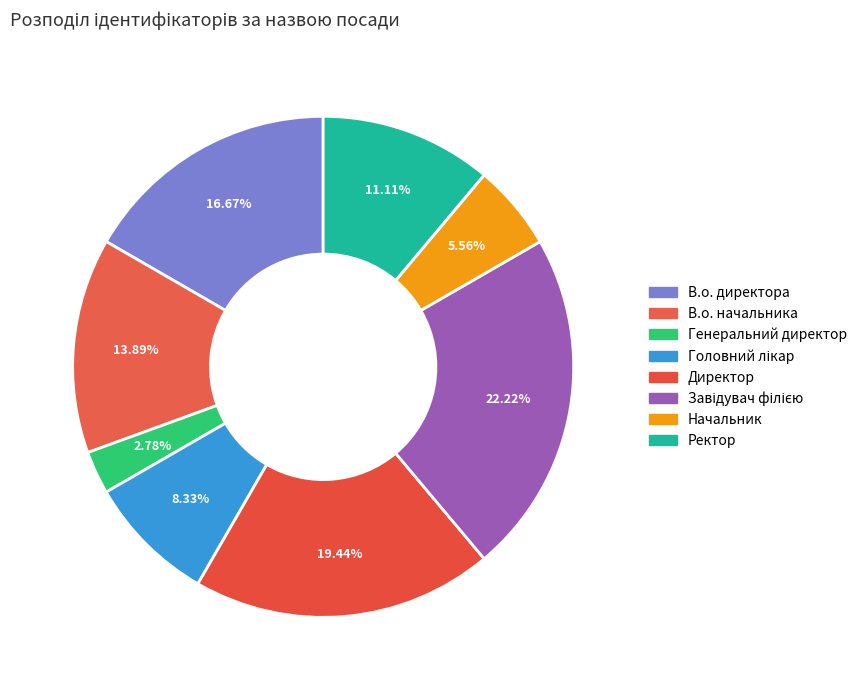

To the nearest percent, what is the combined percentage of Директор and Начальник?

25%